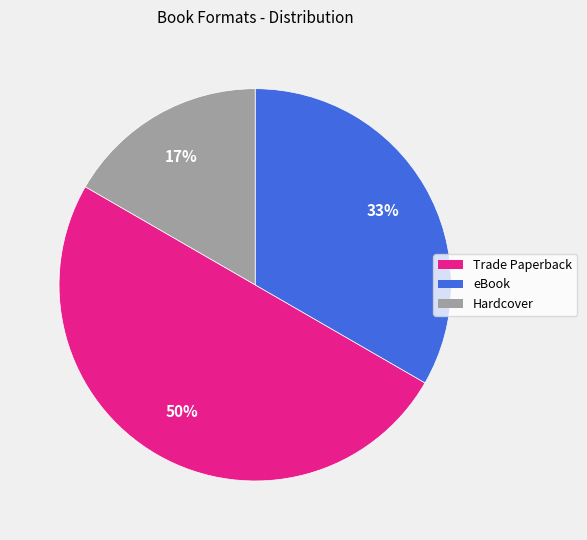

The Trade Paperback slice represents 50% of the pie. True or false?

True